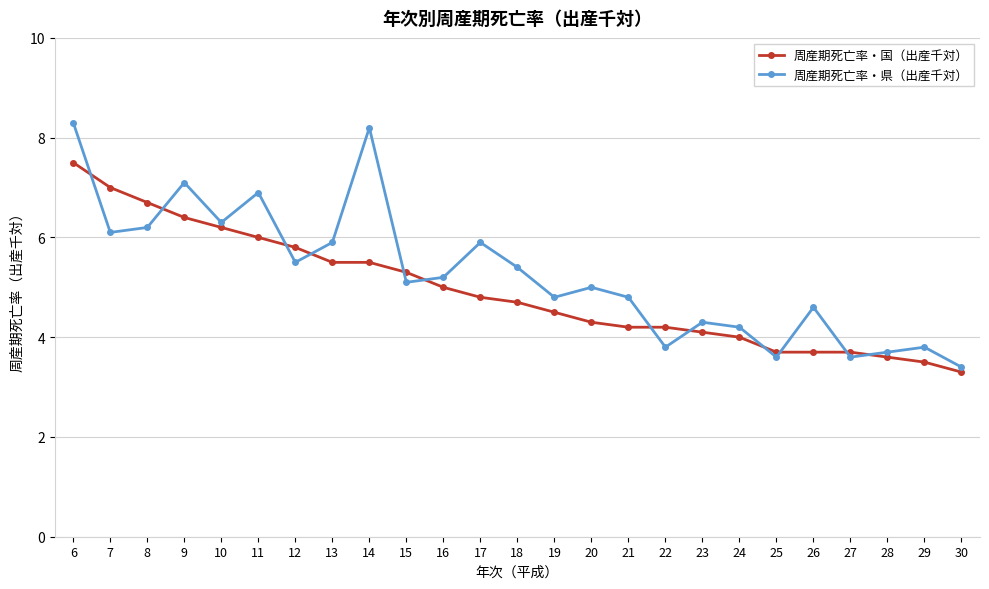

What is the total value across all series at 18?

10.1